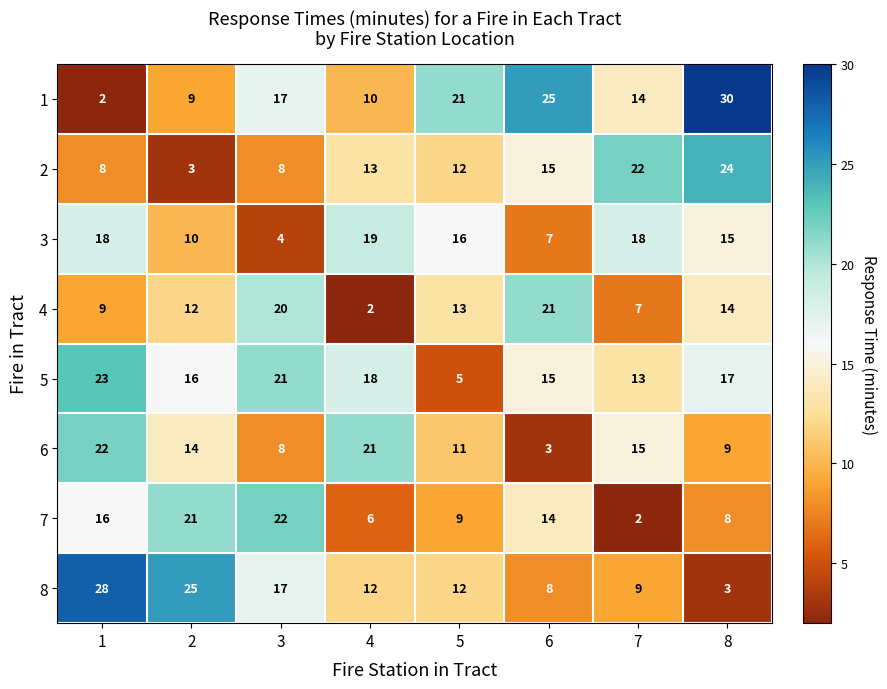

At 2, list the series in order from largest to smallest.

8, 7, 5, 6, 4, 3, 1, 2